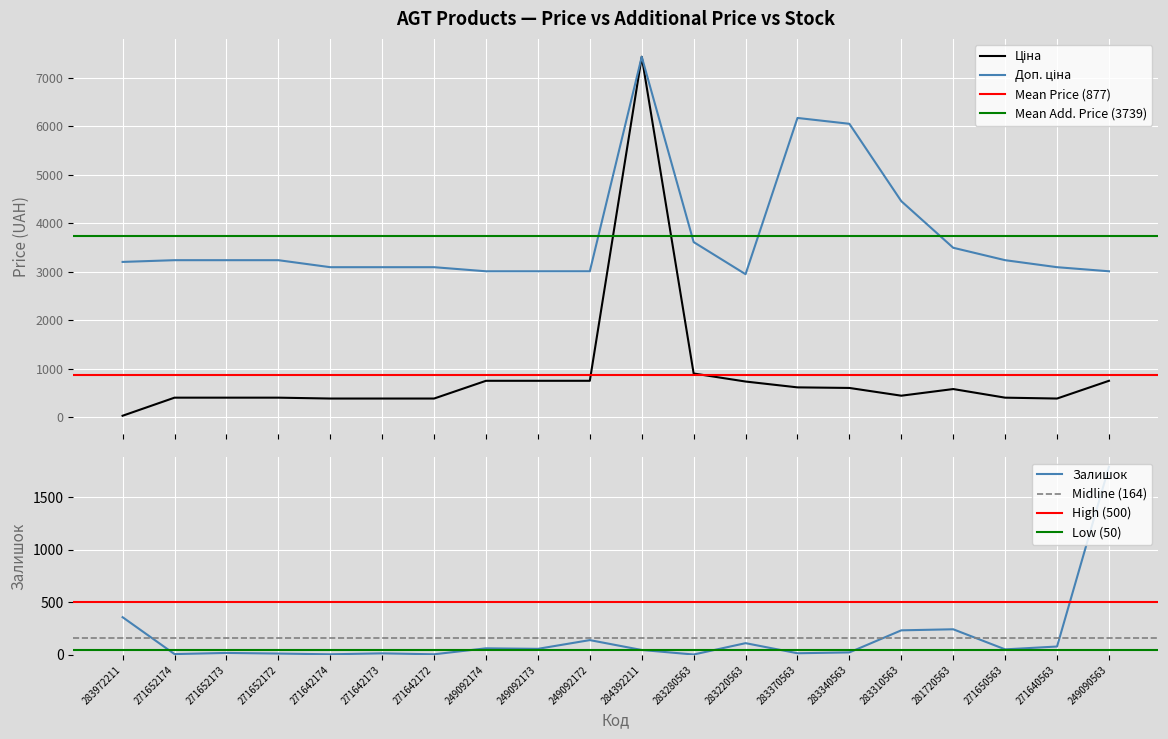

What is the smallest value displayed?

3.0